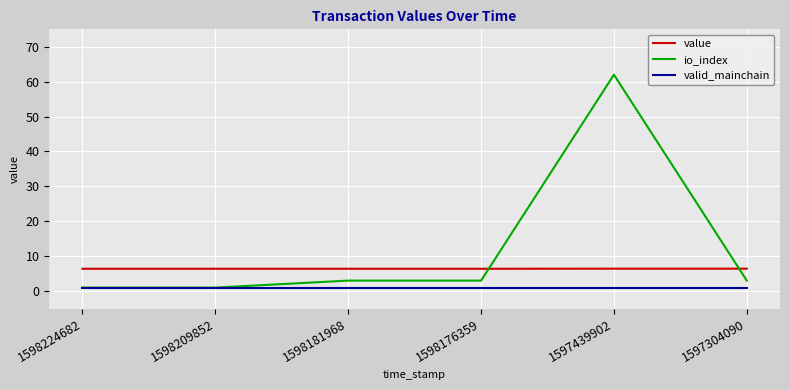

Rank the series by their average value, from highest to lowest.

io_index, value, valid_mainchain